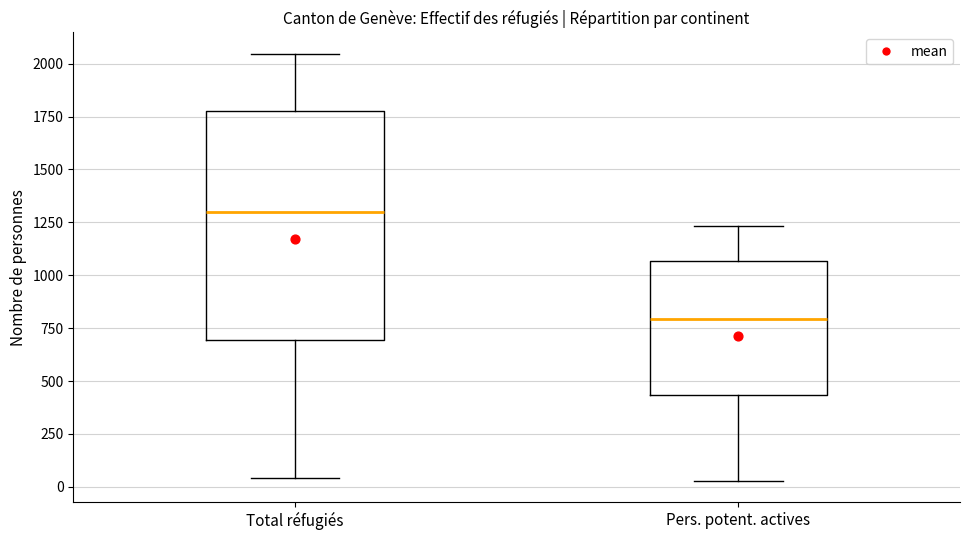

Comparing the boxes themselves (not the whiskers), which one is the tallest?

Total réfugiés